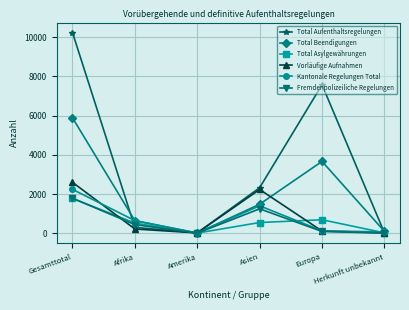

Which series has the widest spread of values?

Total Aufenthaltsregelungen